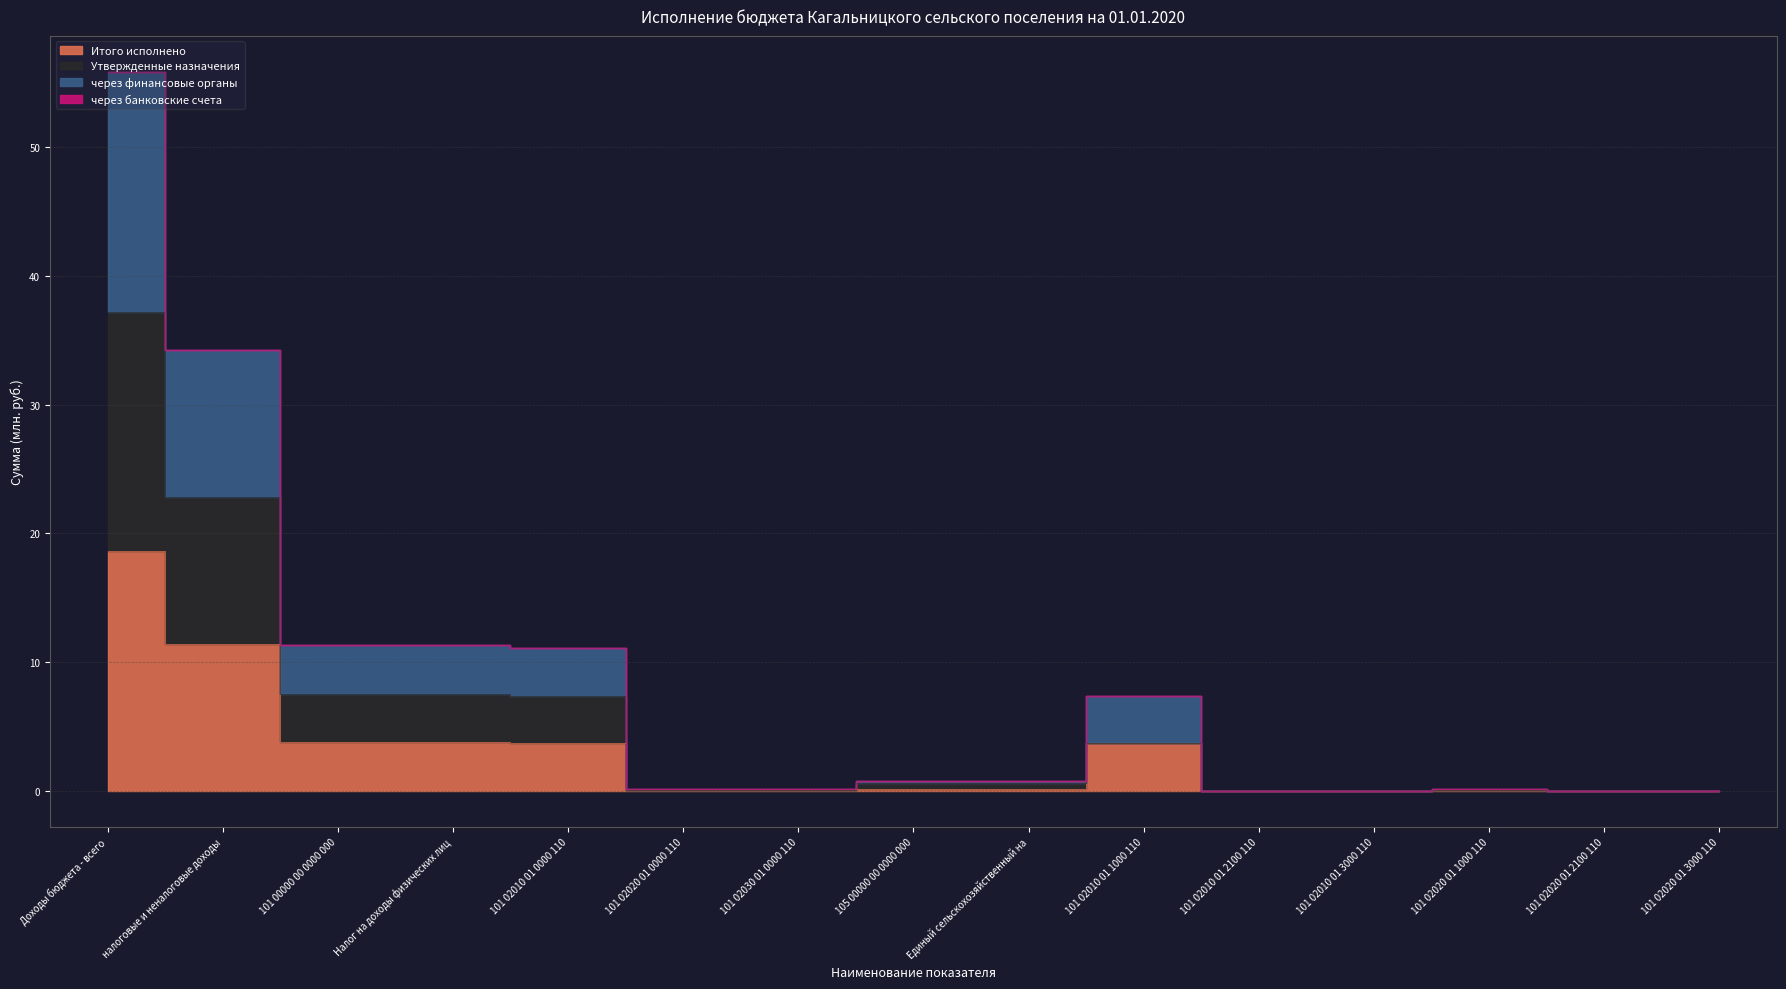

True or false: Итого исполнено and через финансовые органы intersect in this chart.

False